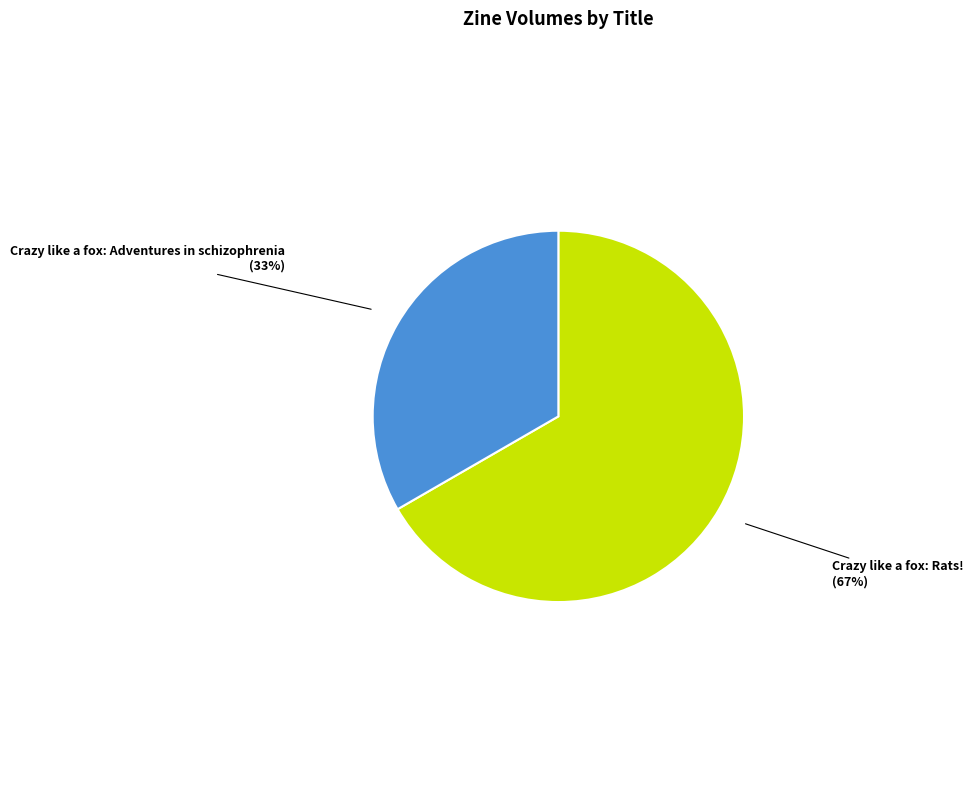

How many slices are in this pie chart?

2